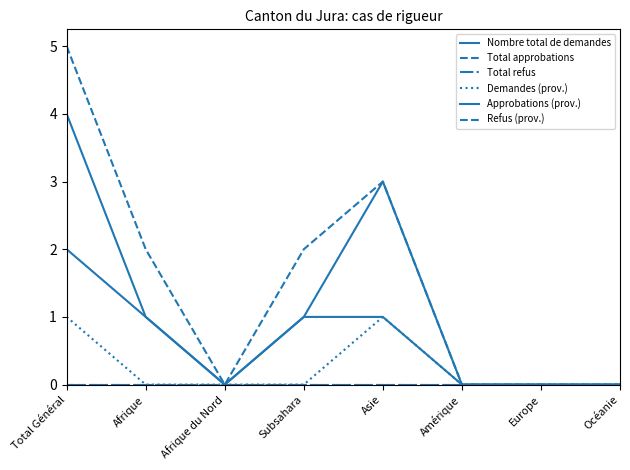

True or false: Refus (prov.) and Approbations (prov.) intersect in this chart.

False